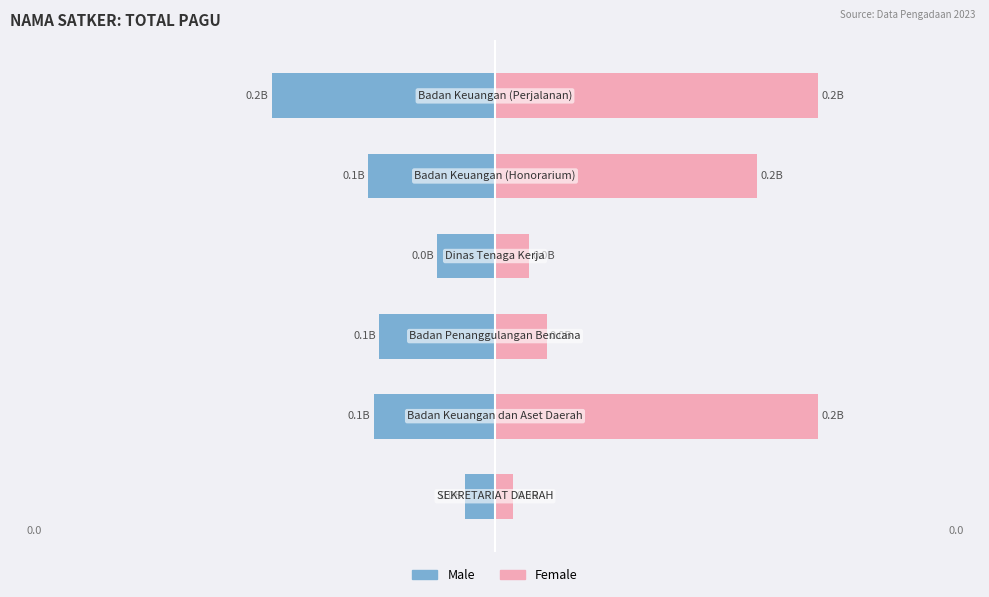

The value of Male at 2 is -117509324. True or false?

False